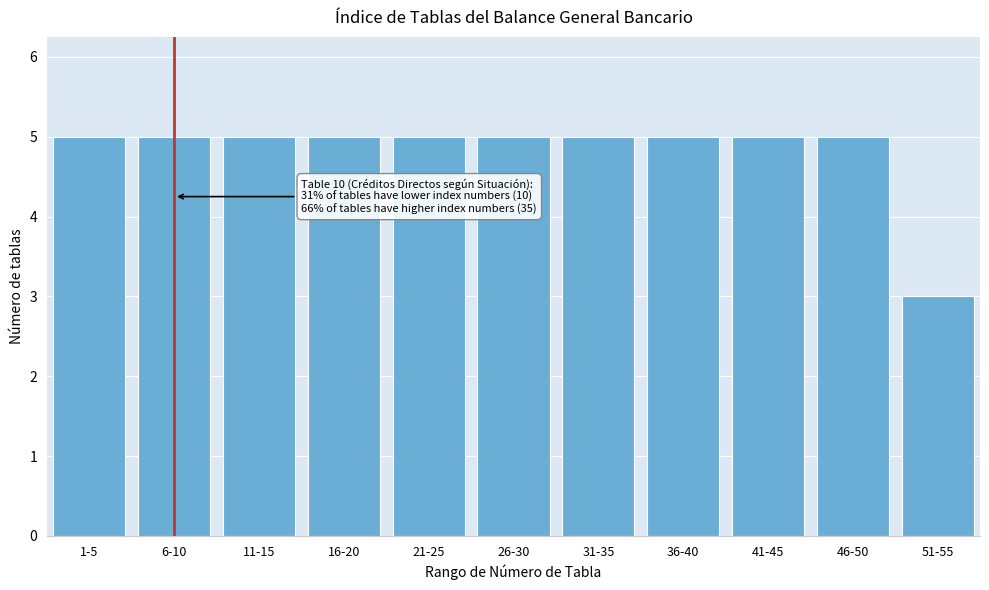

Reading right to left, list all the values displayed in this chart.

51-55=3	46-50=5	41-45=5	36-40=5	31-35=5	26-30=5	21-25=5	16-20=5	11-15=5	6-10=5	1-5=5